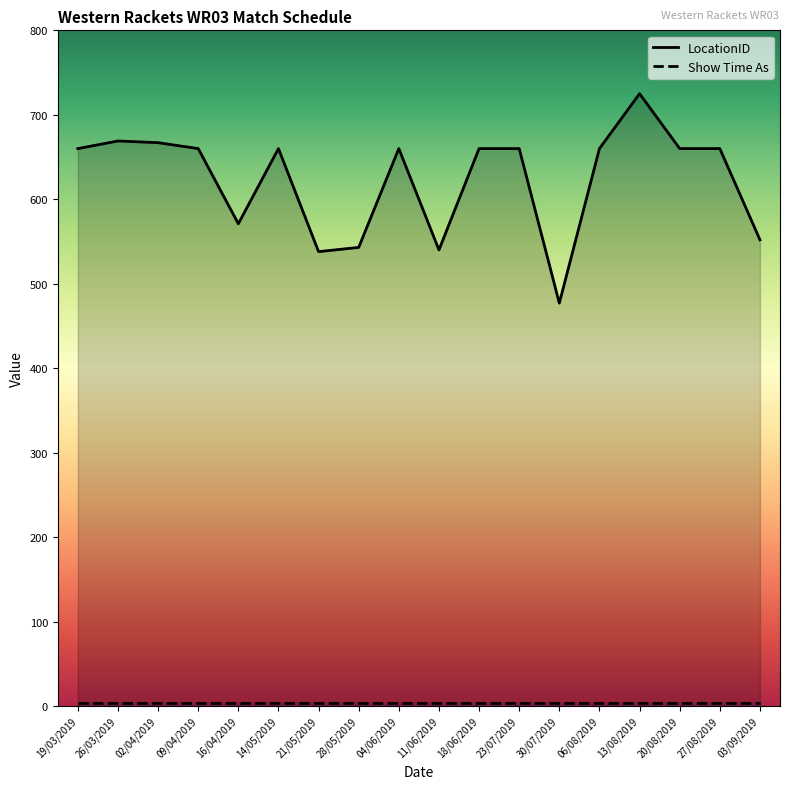

At which label does the data first exceed 660?

26/03/2019